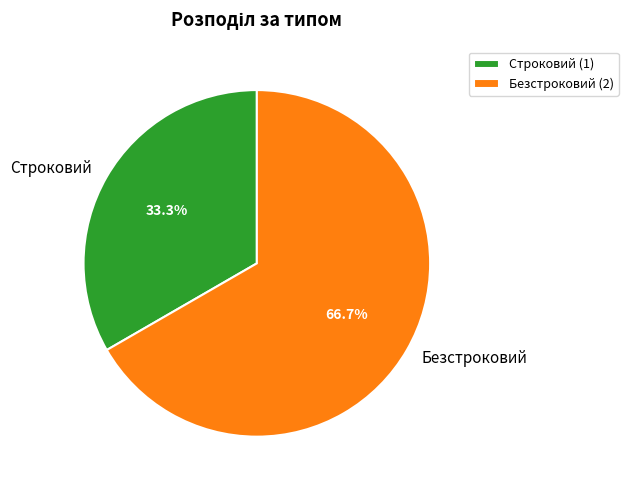

What is the ratio of the value at Безстроковий to the value at Строковий?

2.0